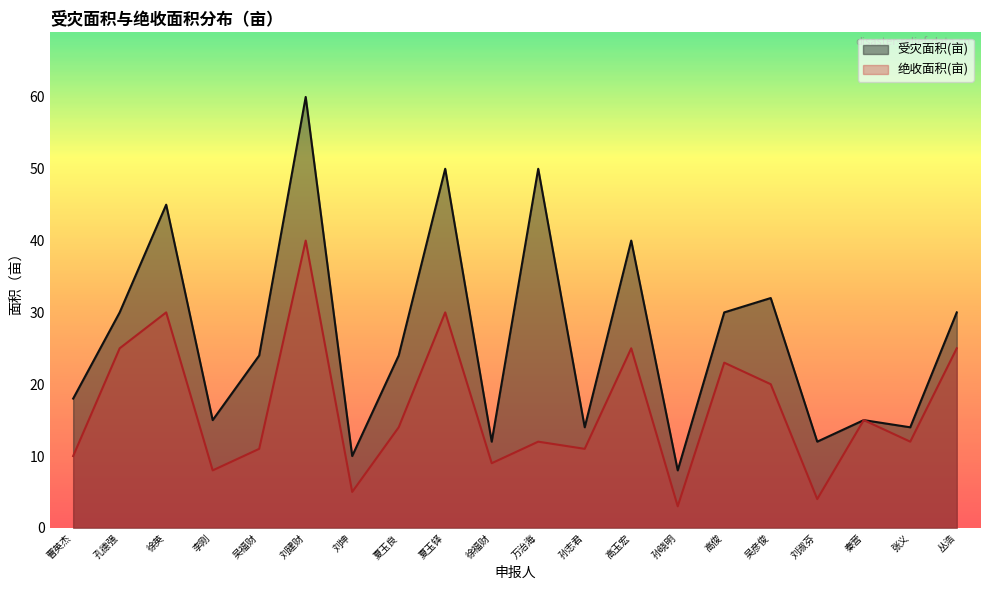

Reading right to left, list all the values displayed in this chart.

受灾面积(亩): 30	14	15	12	32	30	8	40	14	50	12	50	24	10	60	24	15	45	30	18
绝收面积(亩): 25	12	15	4	20	23	3	25	11	12	9	30	14	5	40	11	8	30	25	10